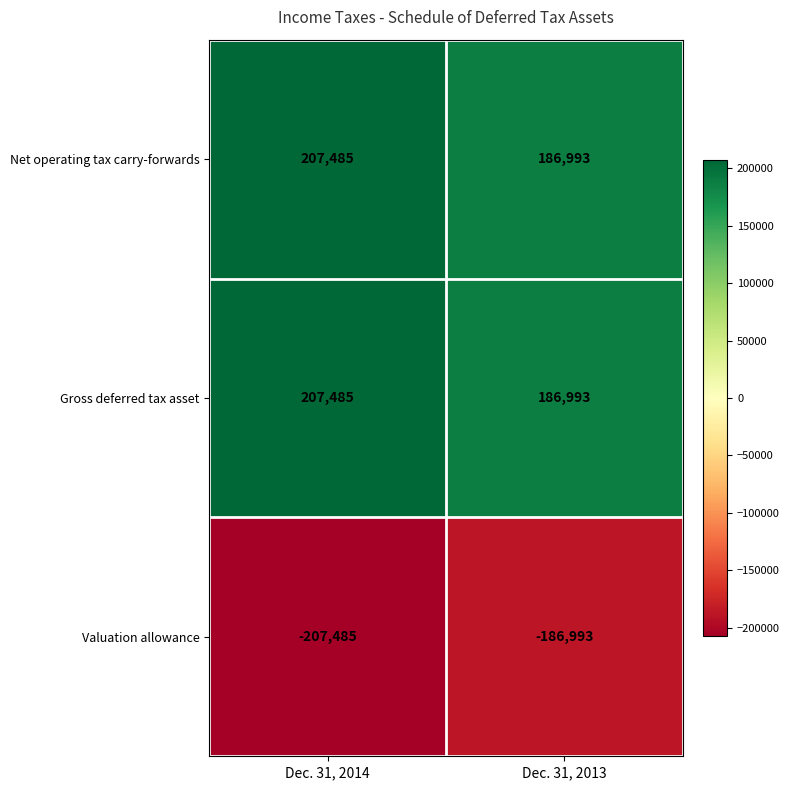

Reading left to right, transcribe all the data shown in this chart.

Net operating tax carry-forwards: 207485	186993
Gross deferred tax asset: 207485	186993
Valuation allowance: -207485	-186993